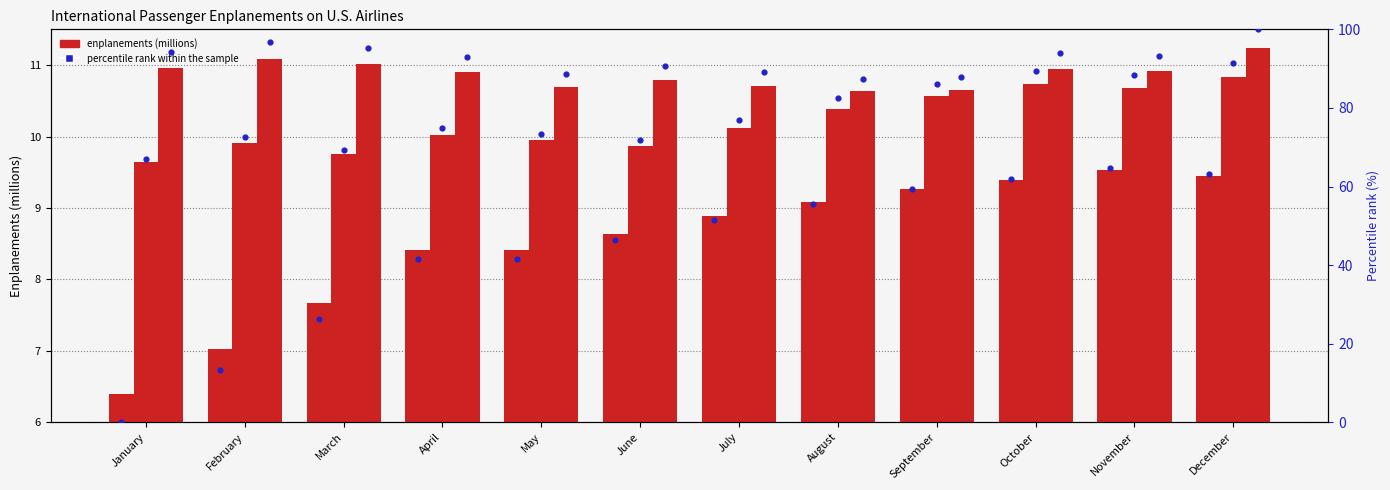

What is the change in value from February to December?

+49.9